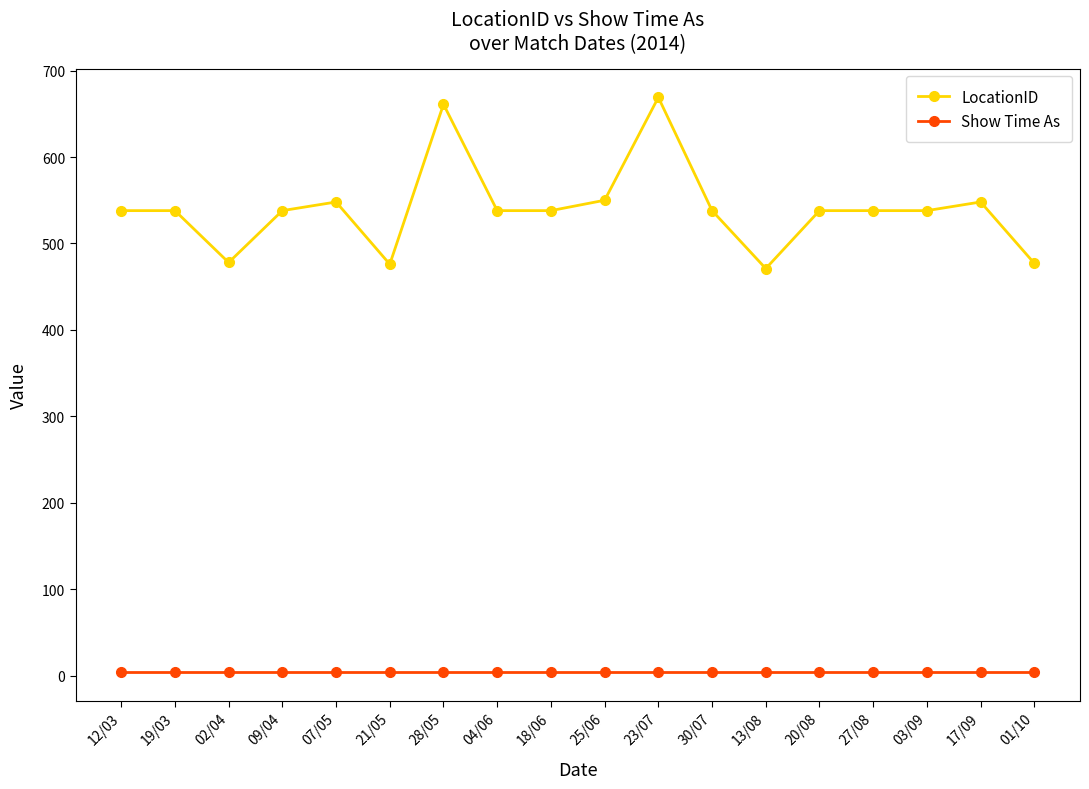

What position from the right is 13/08?

6